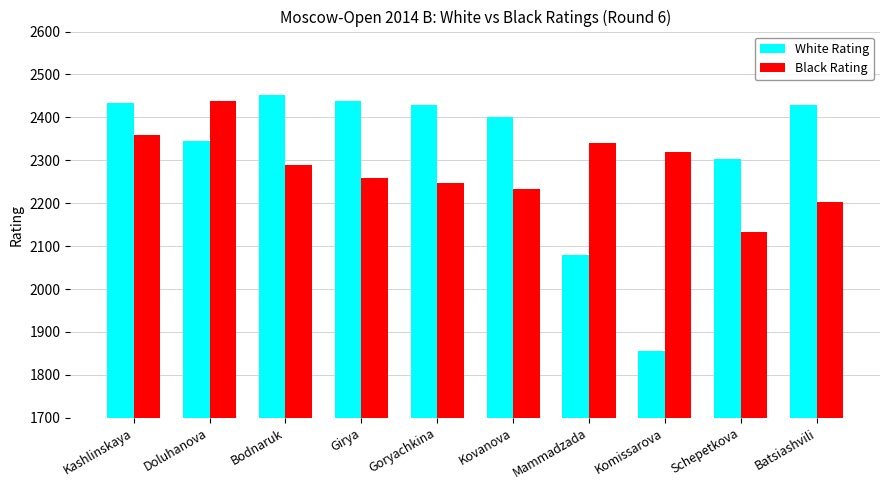

What is the spread (max minus min) of values at Doluhanova?

94